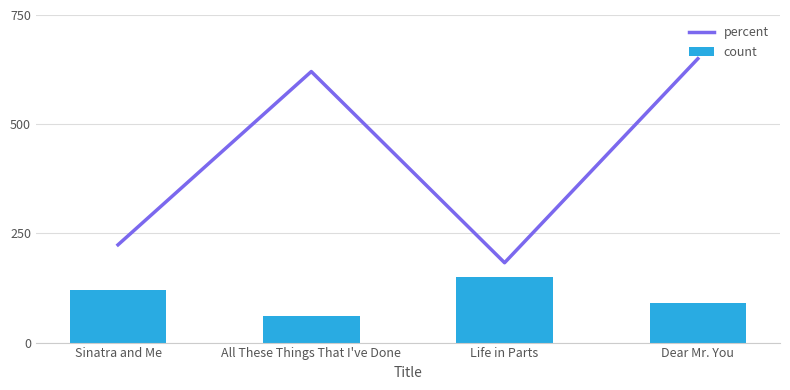

What is the lowest value of the count series?

60